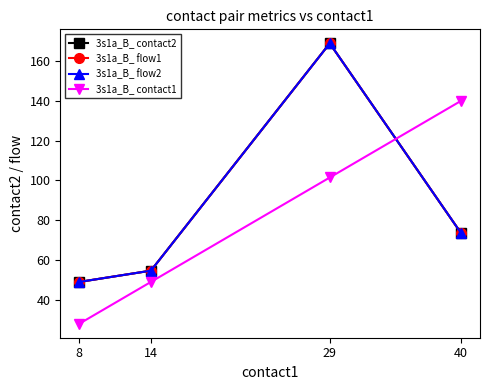

Which series has the largest range (max minus min)?

3s1a_B_ contact2